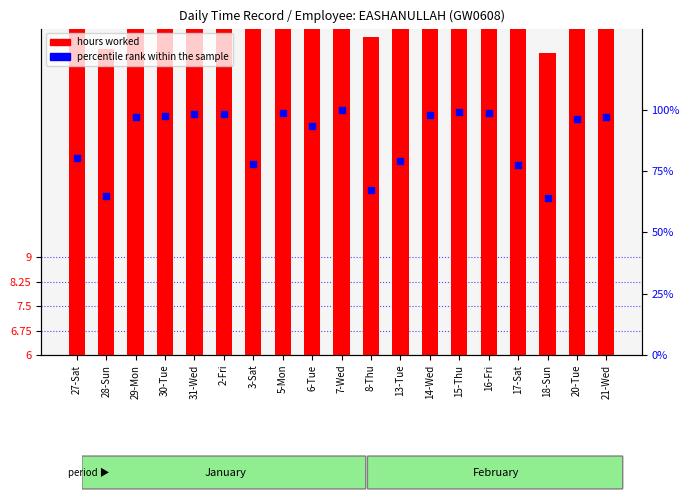

Which series has the largest Y range (max minus min)?

percentile rank within the sample